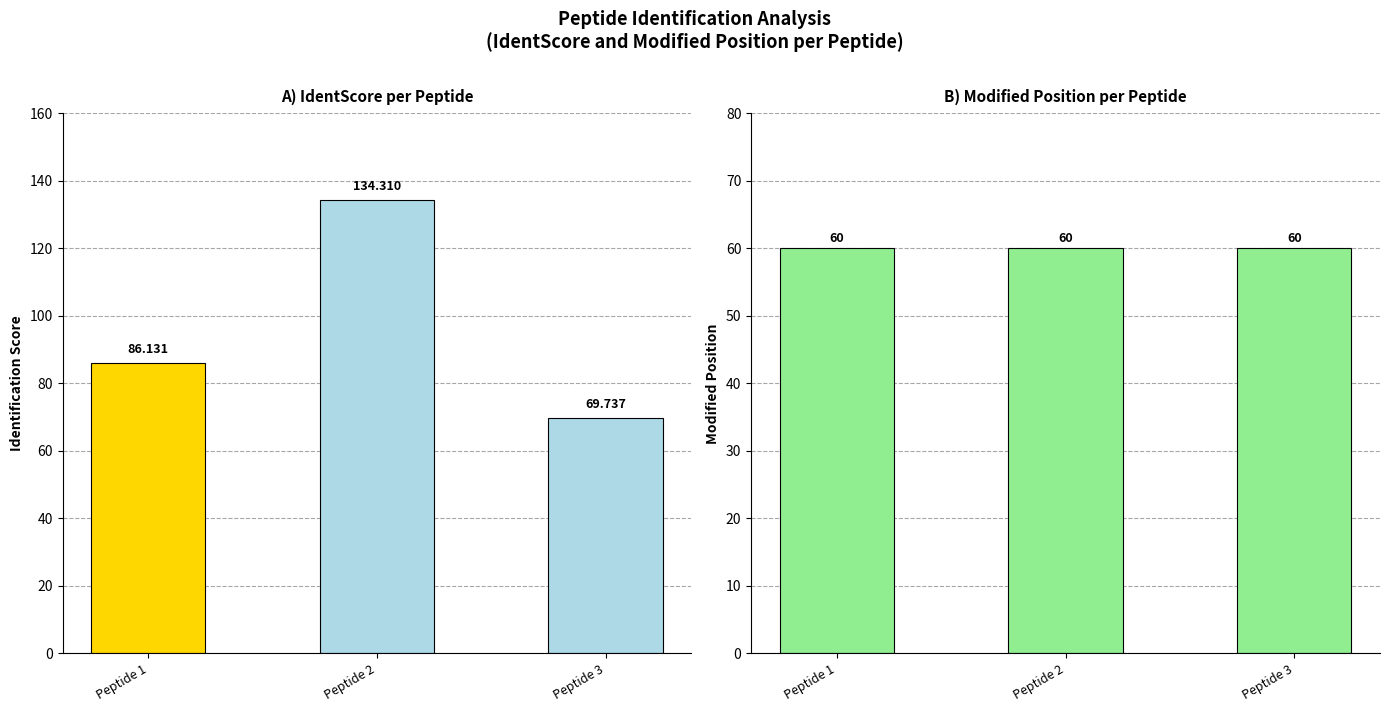

What is the maximum value for ModifiedPosition?

60.0